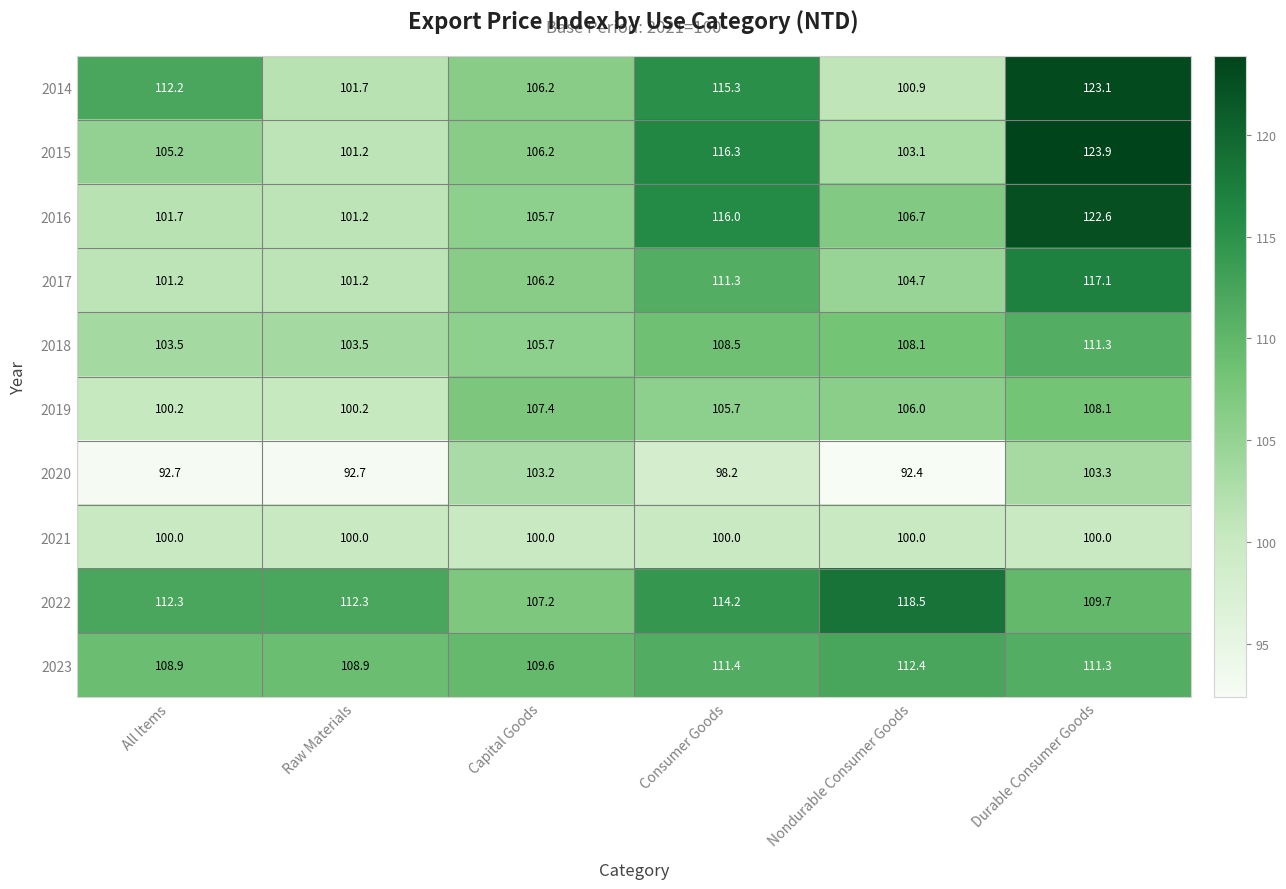

Which series has the widest spread of values?

2015